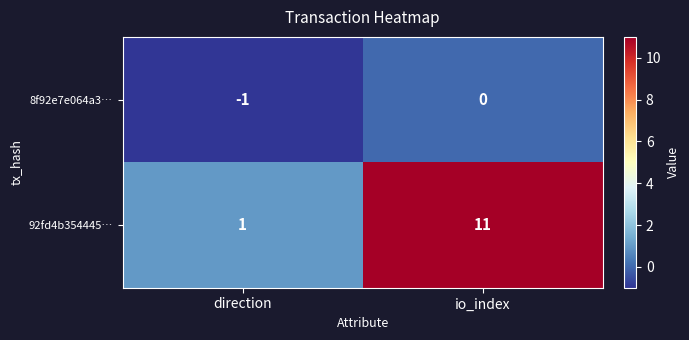

The value of 8f92e7e064a3… at direction is -1. True or false?

True